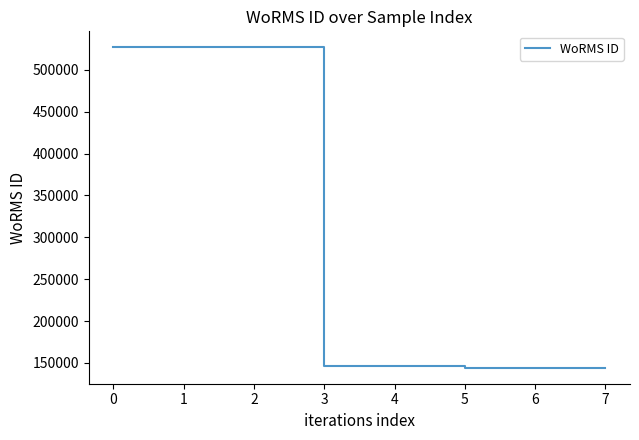

How many lines are shown in the chart?

1